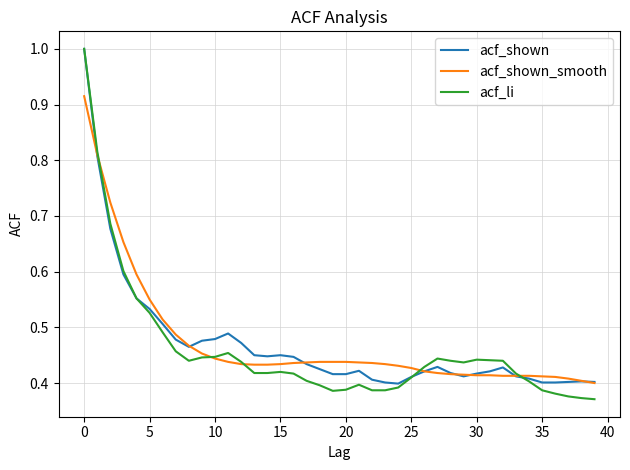

What is the maximum value shown in the chart?

1.0